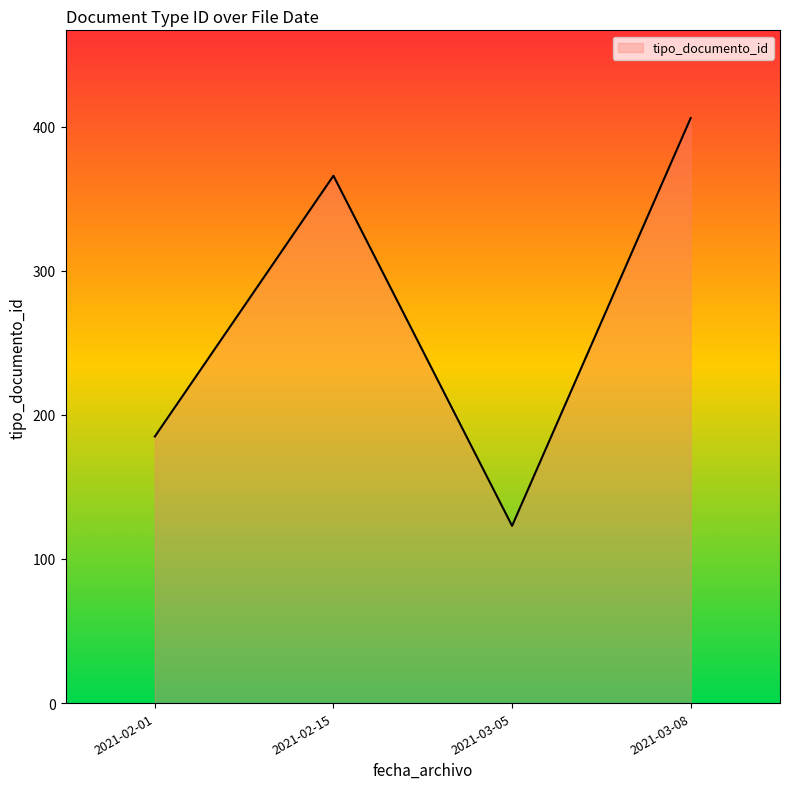

At which category does the chart reach its peak across all series?

2021-03-08